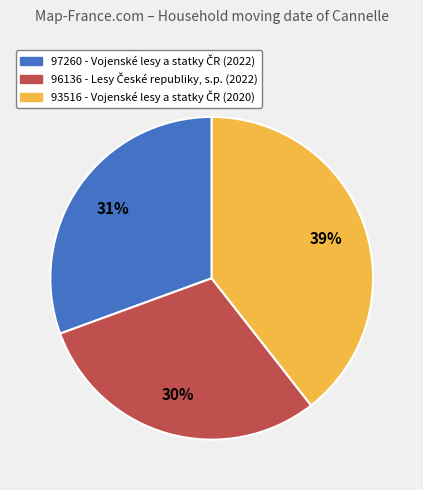

To the nearest percent, what percentage of the pie is 93516?

39%